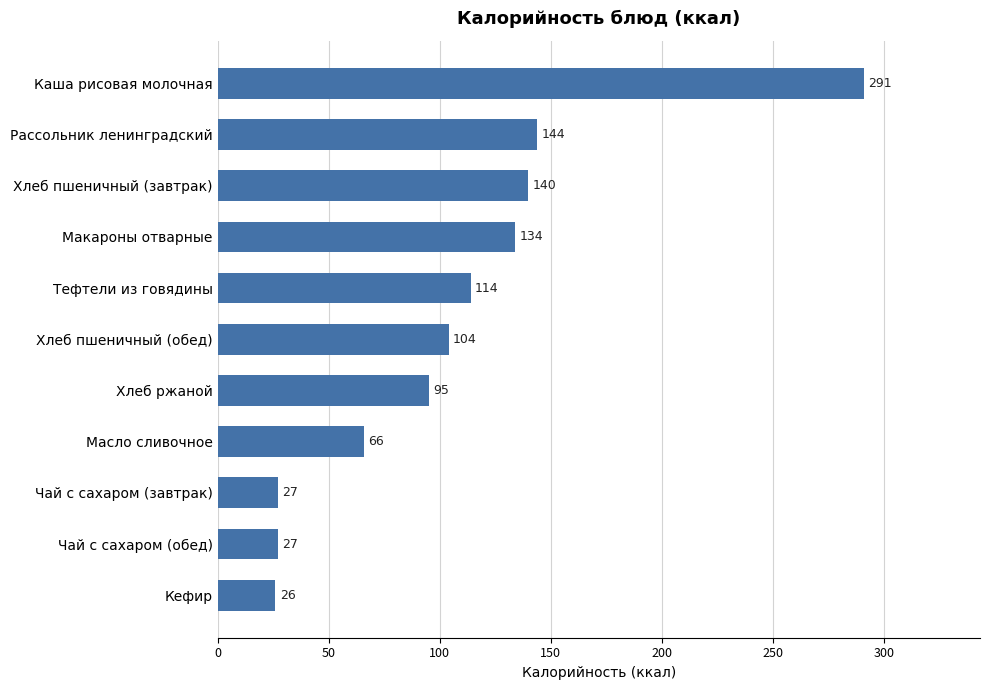

Reading top to bottom, list all the values displayed in this chart.

291	144	140	134	114	104	95	66	27	27	26